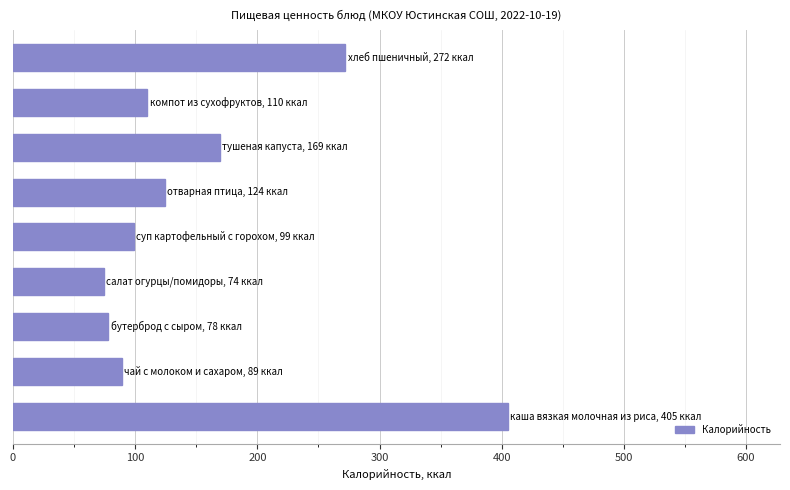

What is the maximum value shown in the chart?

405.0